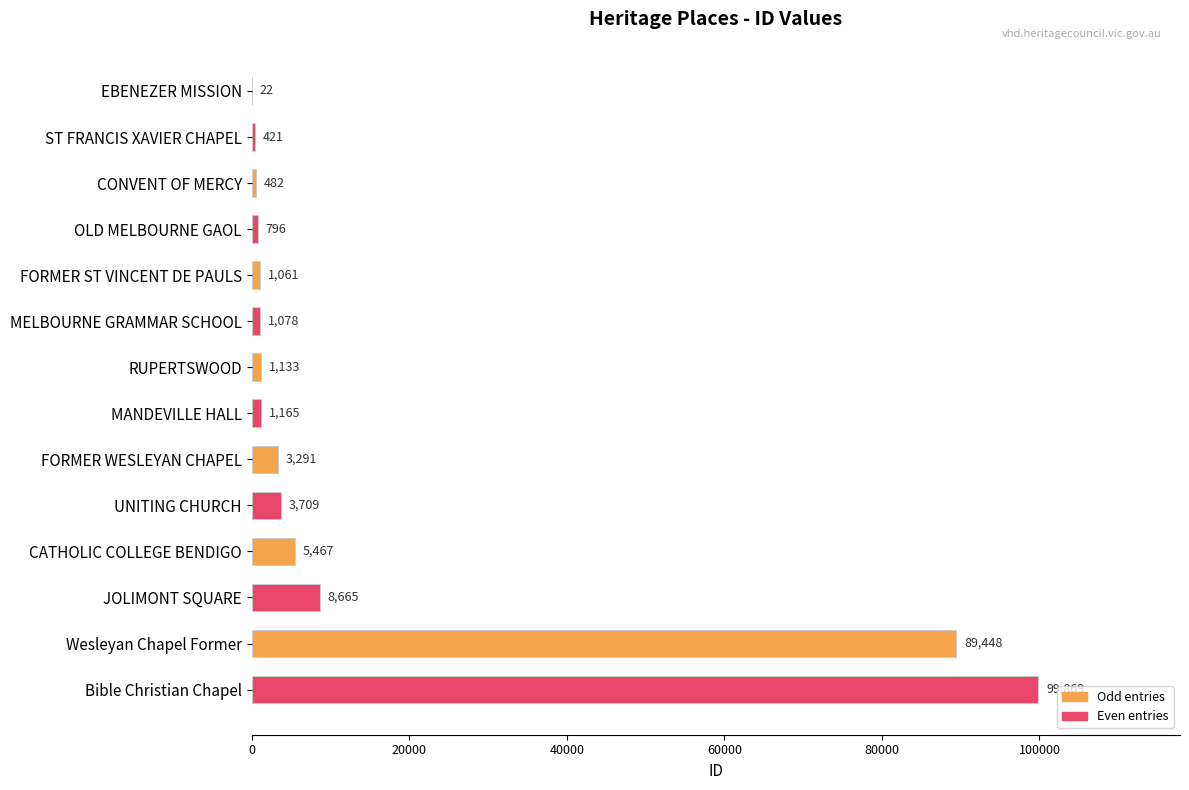

What is the sum of all values?

216607